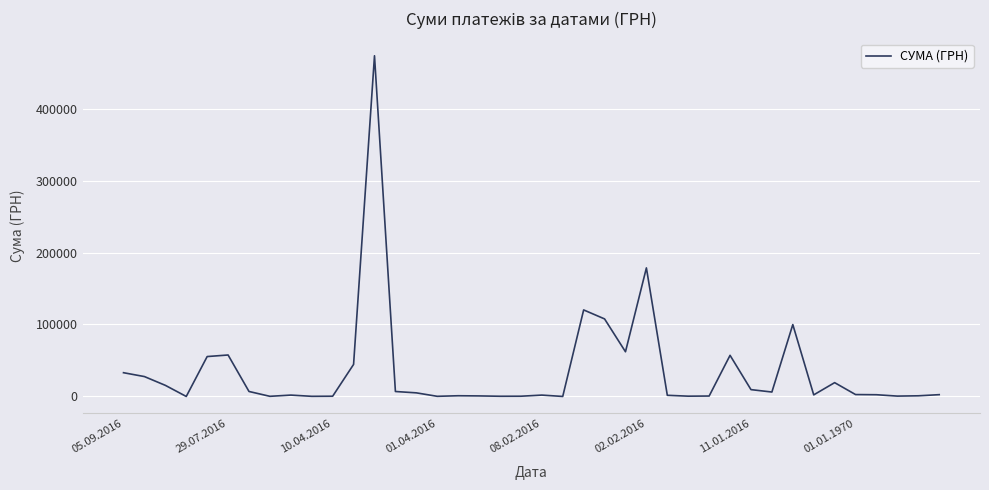

What is the greatest value displayed?

473349.0